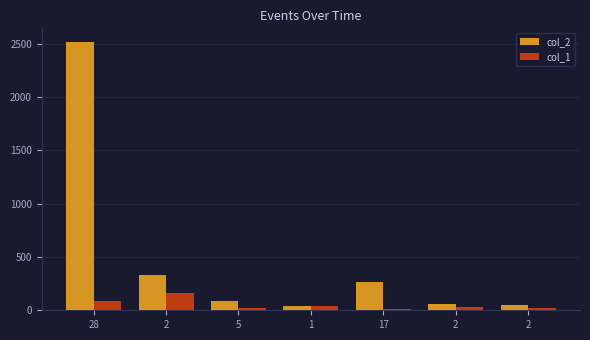

Reading left to right, extract all data points from this chart.

col_2: 28=2520.0	2=330.0	5=91.6	1=36.3	17=265.8	2=63.6	2=51.3
col_1: 28=90.0	2=165.0	5=18.3	1=36.3	17=15.6	2=31.8	2=25.6